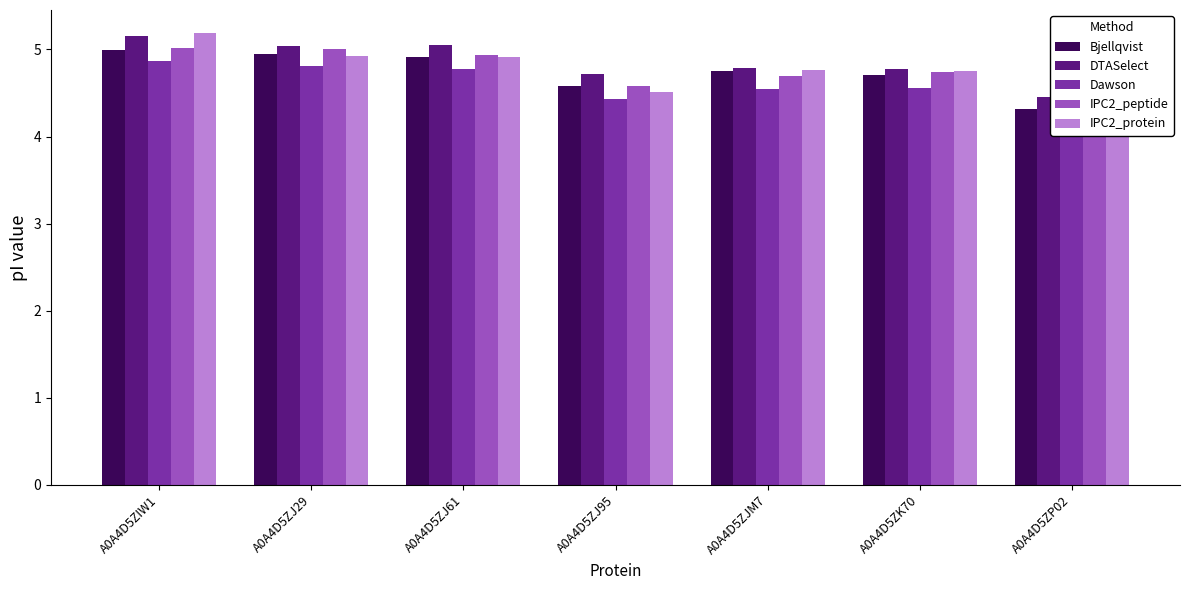

At which category is the sum across all series the highest?

A0A4D5ZIW1